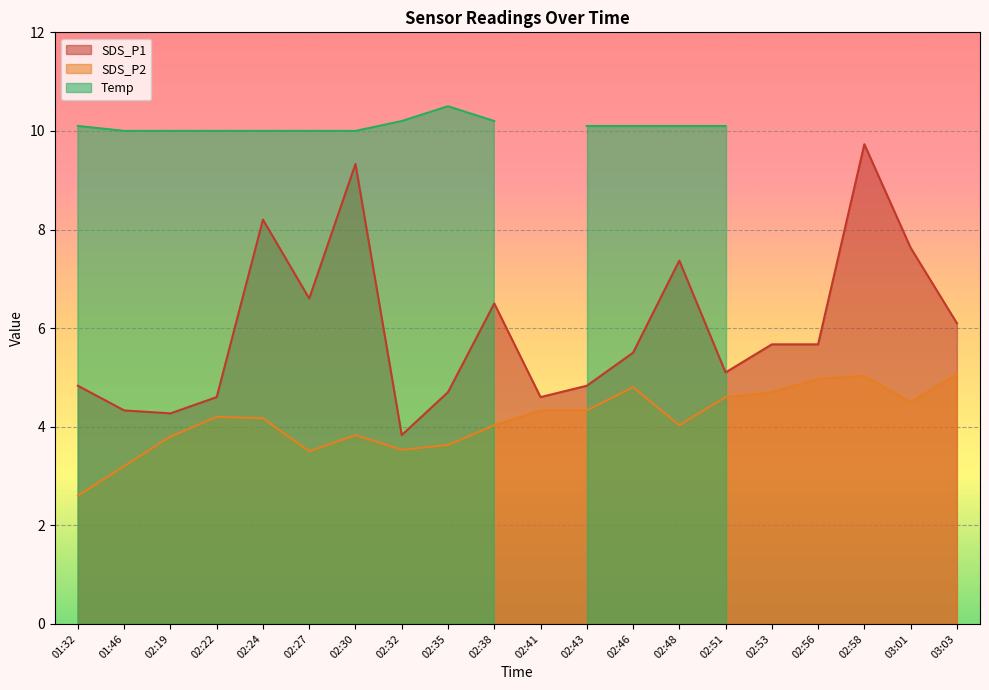

The value of SDS_P2 at 03:01 is 4.5. True or false?

True